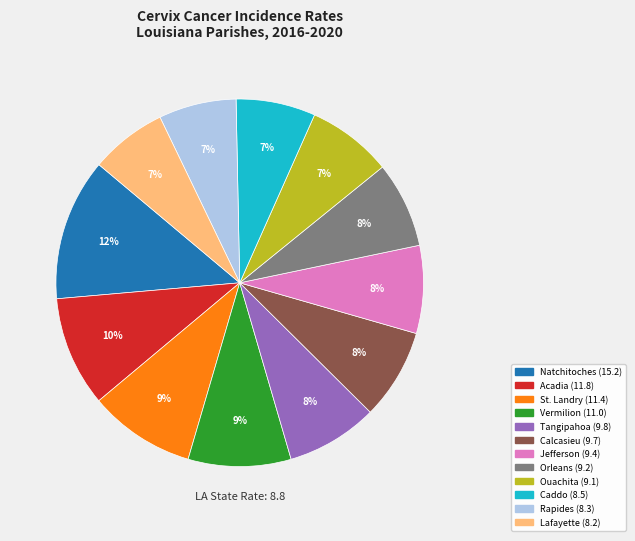

Is Vermilion the majority of the pie?

No